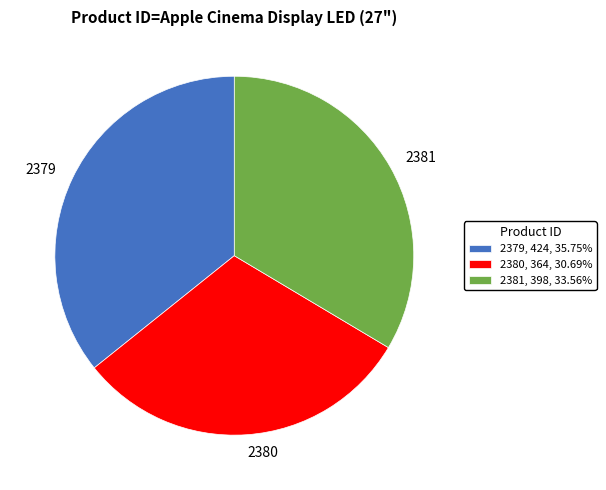

How many slices are in this pie chart?

3